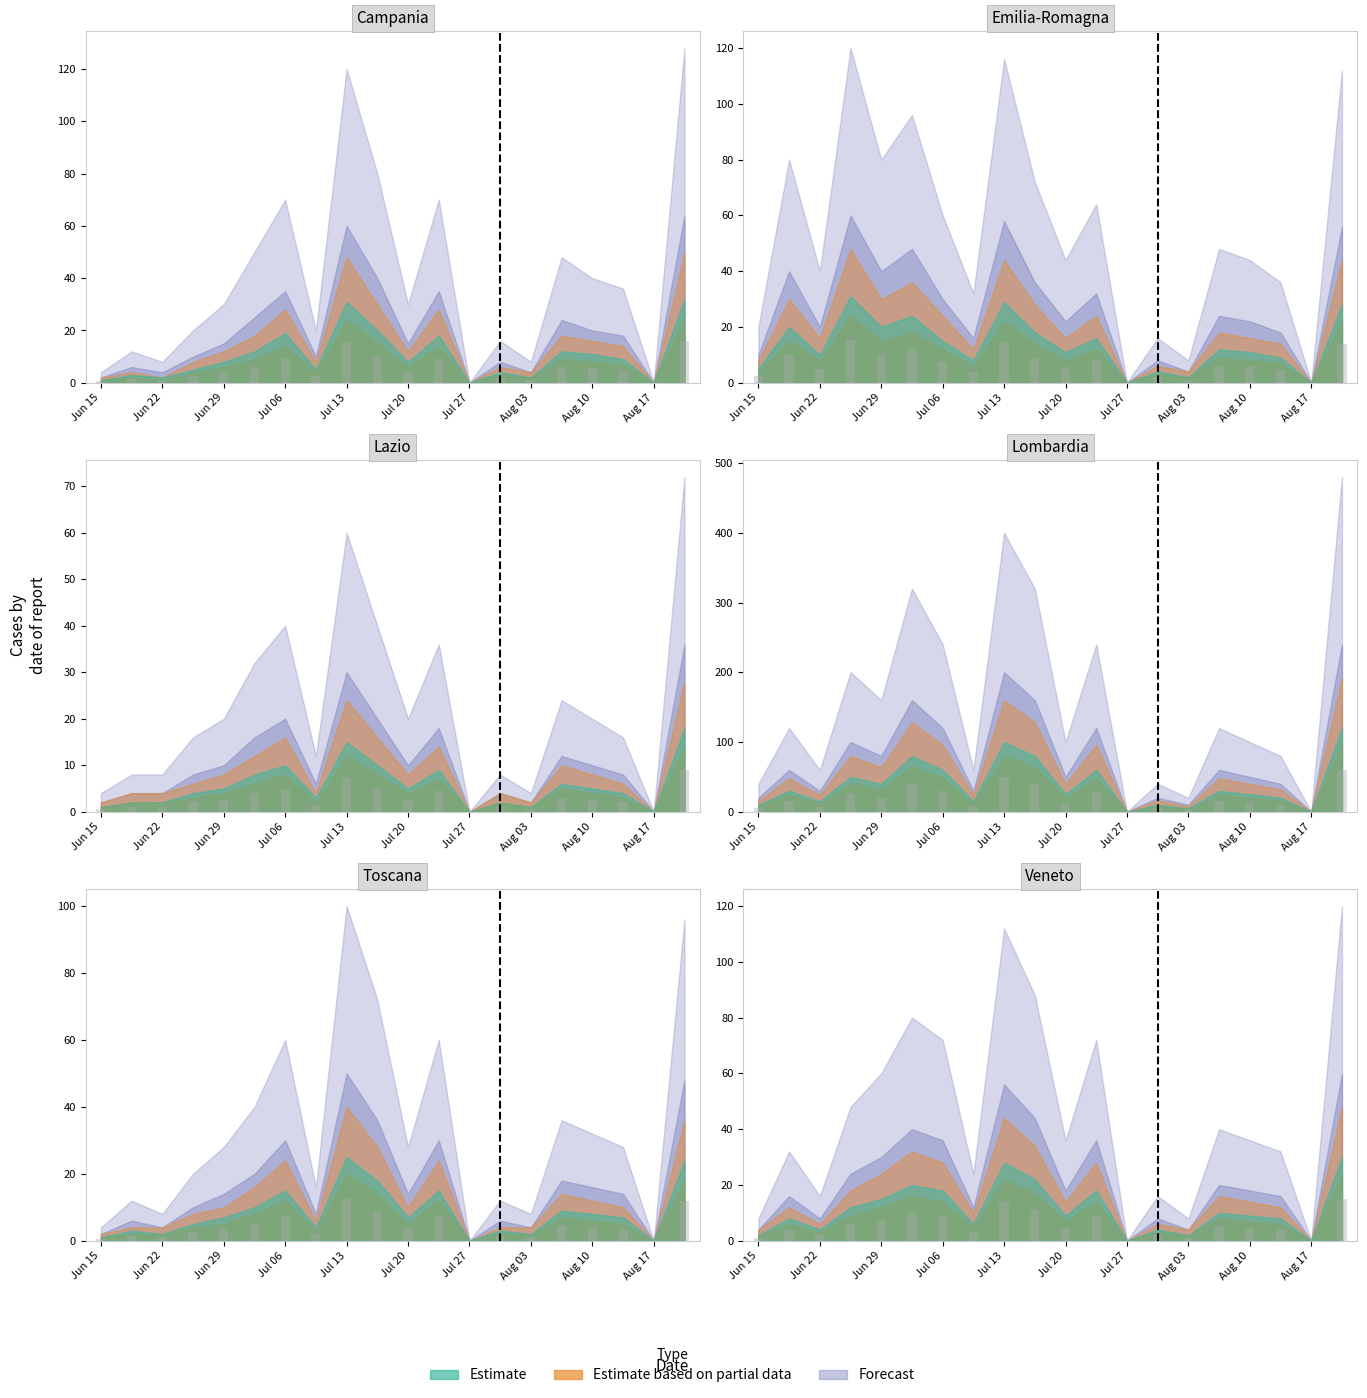

What is the difference between the maximum and minimum values in the Forecast series?

70